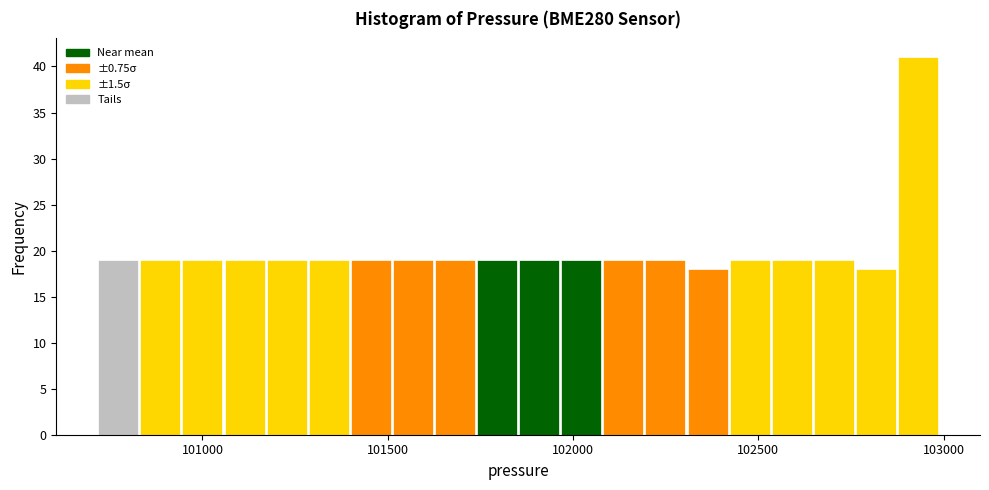

Read against the x-axis, roughly where is the centre of the tallest bar?

102950